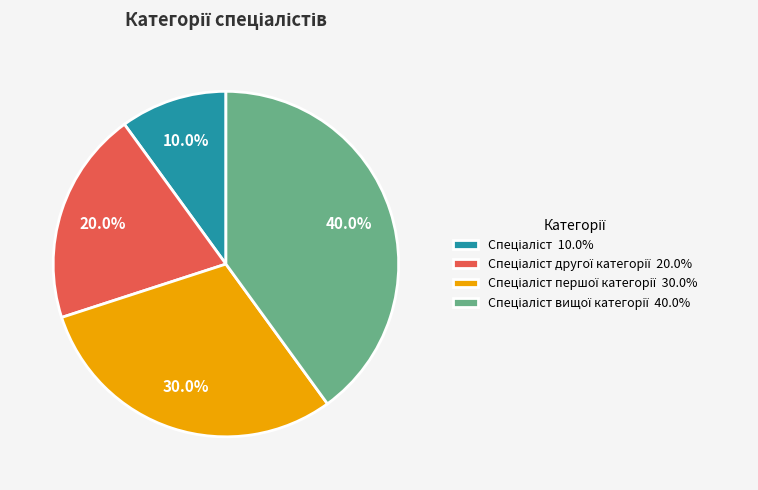

Does any single category account for the majority?

No